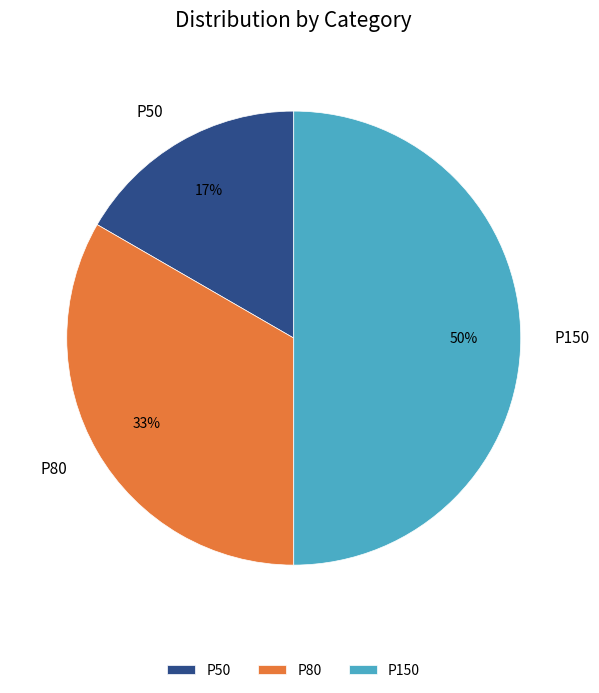

Which slice is the smallest?

P50